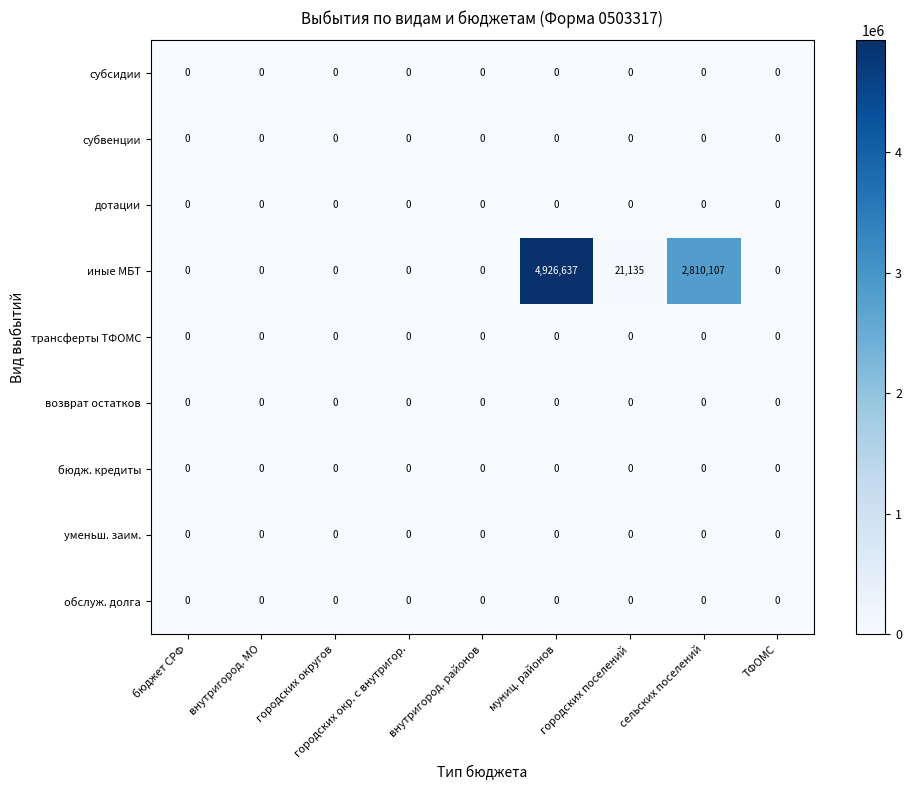

At which category does the chart reach its peak across all series?

муниц. районов